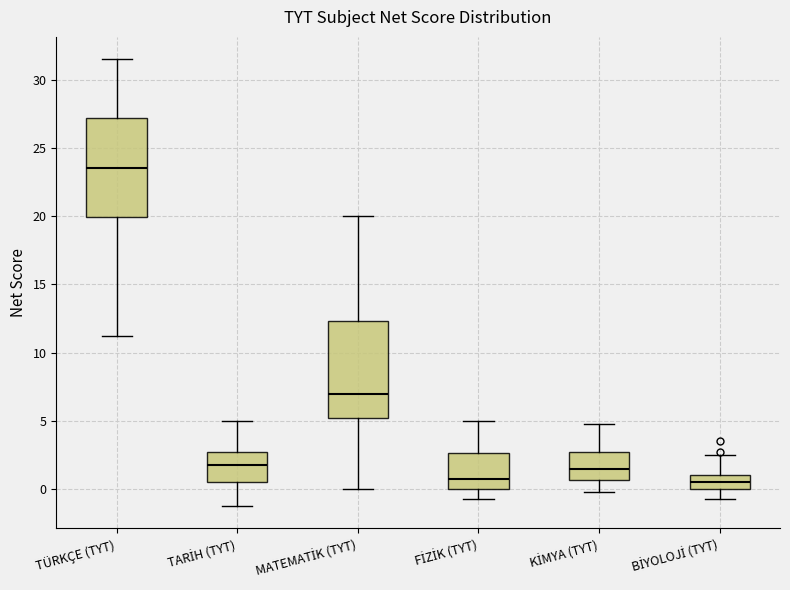

Reading left to right, read every box against the y-axis: the position of its median line, the range the box covers, and the ends of its whiskers. The values are not printed on the chart, so give them approximately, as read against the axis.

TÜRKÇE (TYT): median 23.5, box 20.0 to 27.0, whiskers 11.5 to 31.5
TARİH (TYT): median 2.0, box 0.5 to 3.0, whiskers -1.0 to 5.0
MATEMATİK (TYT): median 7.0, box 5.0 to 12.5, whiskers 0.0 to 20.0
FİZİK (TYT): median 1.0, box 0.0 to 2.5, whiskers -0.5 to 5.0
KİMYA (TYT): median 1.5, box 0.5 to 3.0, whiskers 0.0 to 5.0
BİYOLOJİ (TYT): median 0.5, box 0.0 to 1.0, whiskers -0.5 to 2.5